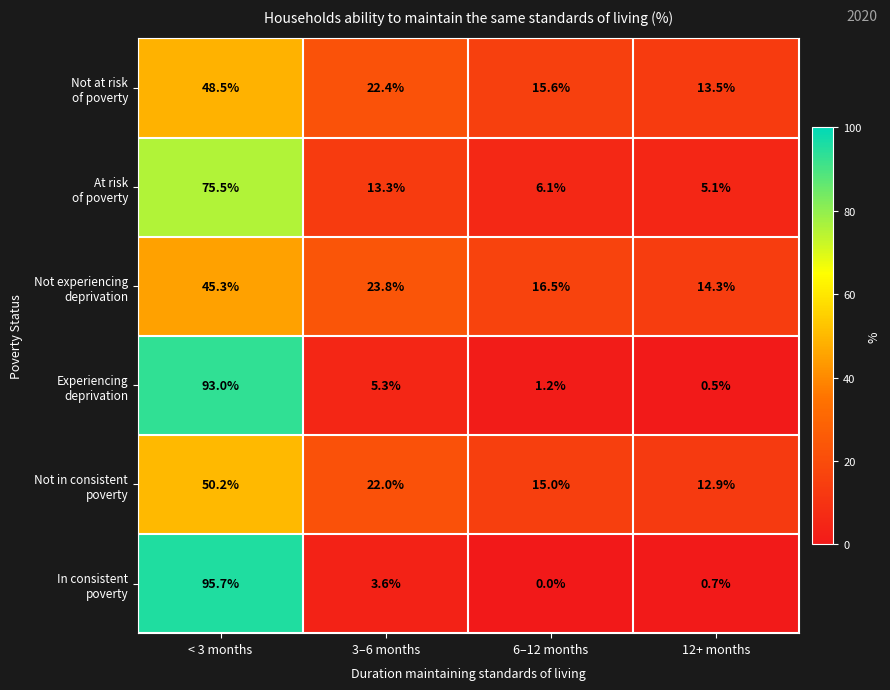

What is the spread (max minus min) of values at 6–12 months?

16.5